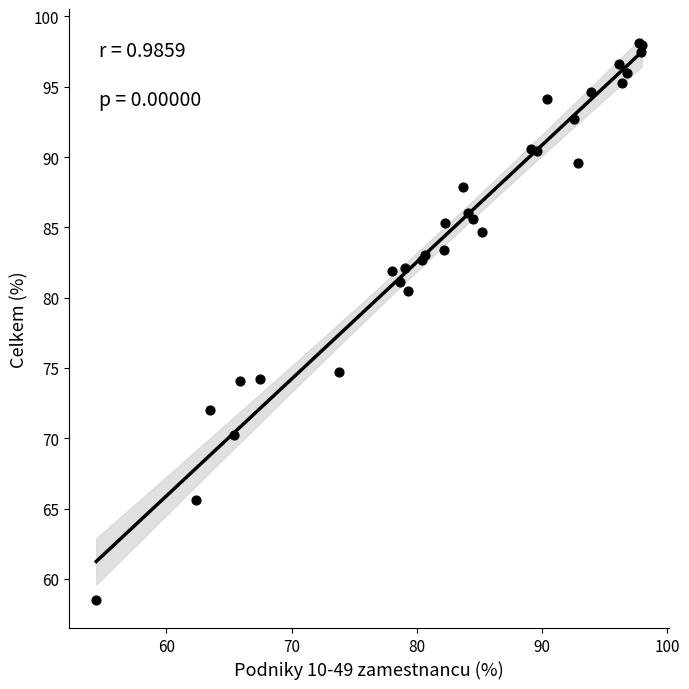

What Y value in the scatter plot is closest to 78?

80.5